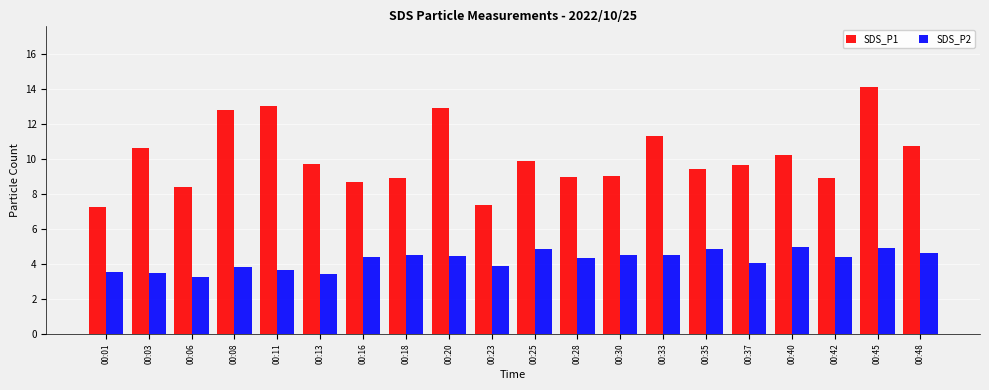

How many series are shown in this chart?

2